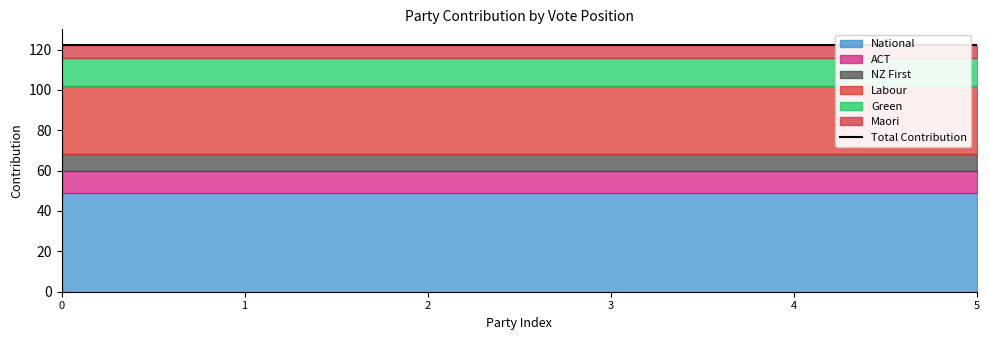

True or false: ACT has a value of 11 at NZ First.

True